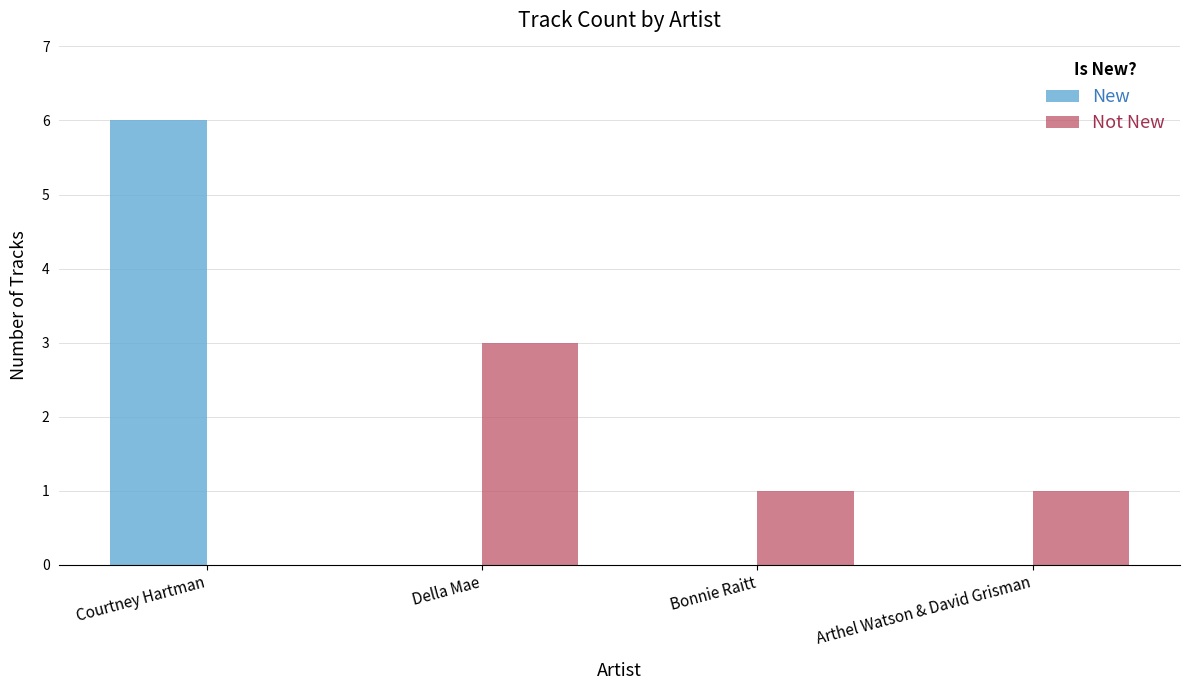

What is the difference between the Not New values at Arthel Watson & David Grisman and Courtney Hartman?

1